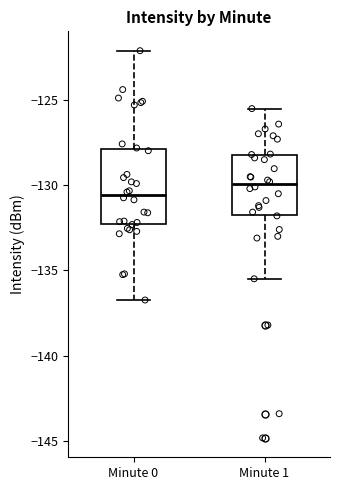

Reading left to right, read every box against the y-axis: the position of its median line, the range the box covers, and the ends of its whiskers. The values are not printed on the chart, so give them approximately, as read against the axis.

Minute 0: median -130.5, box -132.5 to -128.0, whiskers -136.5 to -122.0
Minute 1: median -130.0, box -131.5 to -128.0, whiskers -135.5 to -125.5